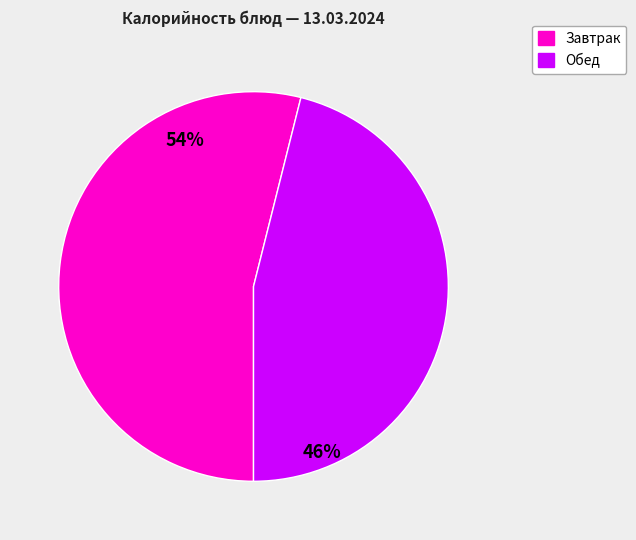

To the nearest percent, what is the difference between the largest and smallest slice percentages?

8%